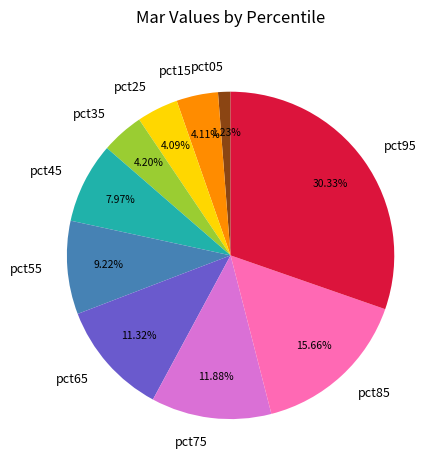

The pct75 slice represents 21% of the pie. True or false?

False